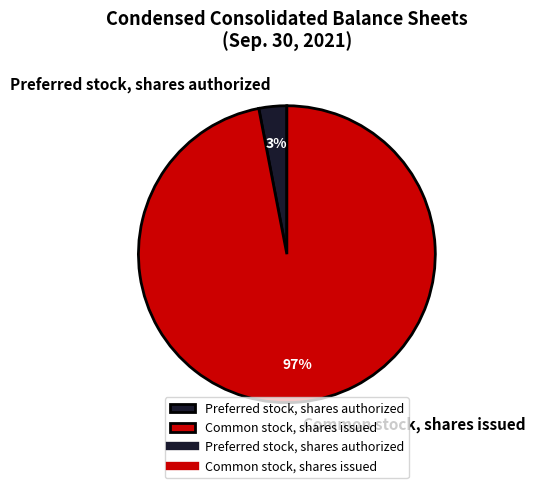

Rank the categories by value from lowest to highest.

Preferred stock, shares authorized, Common stock, shares issued